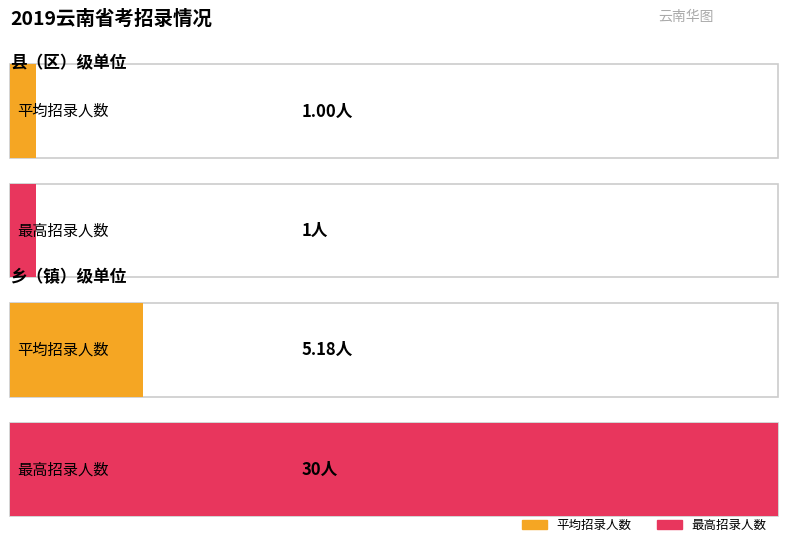

The value at 县（区）级单位 is 2. True or false?

False